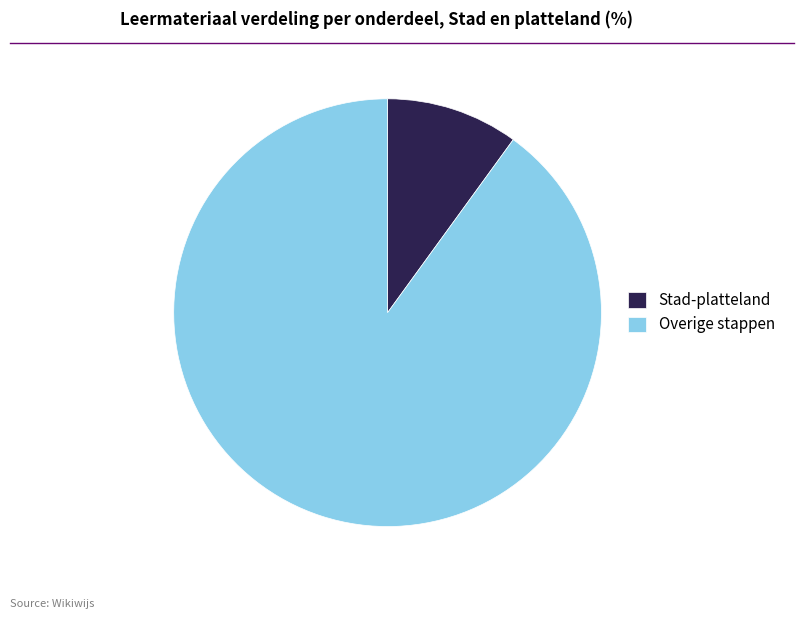

Is it true that Stad-platteland is 1% of the pie?

False